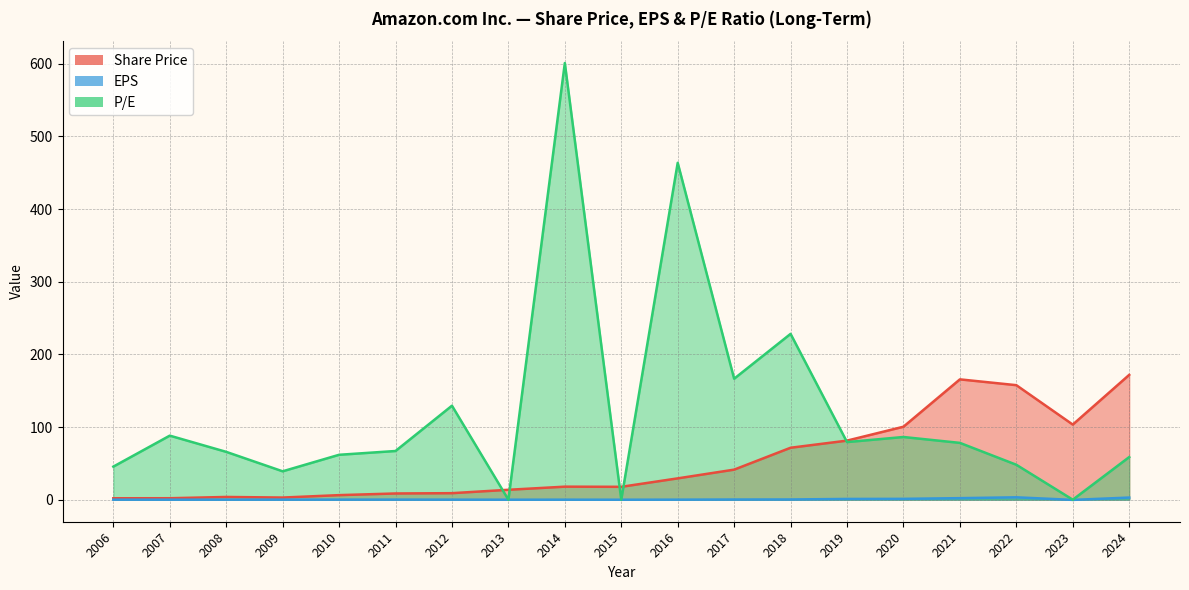

What is the sum of the P/E values at 2024 and 2023?

58.7